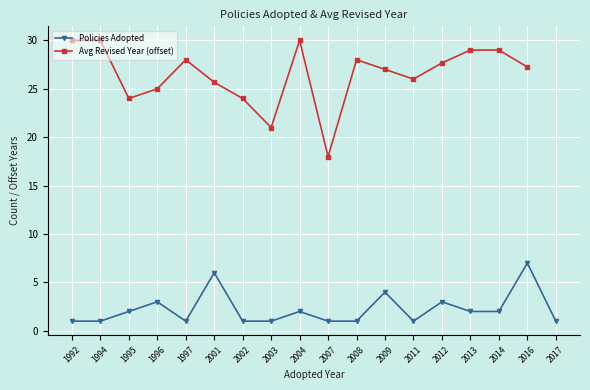

Between 1995 and 2014, which series saw the biggest shift?

Avg Revised Year (offset)